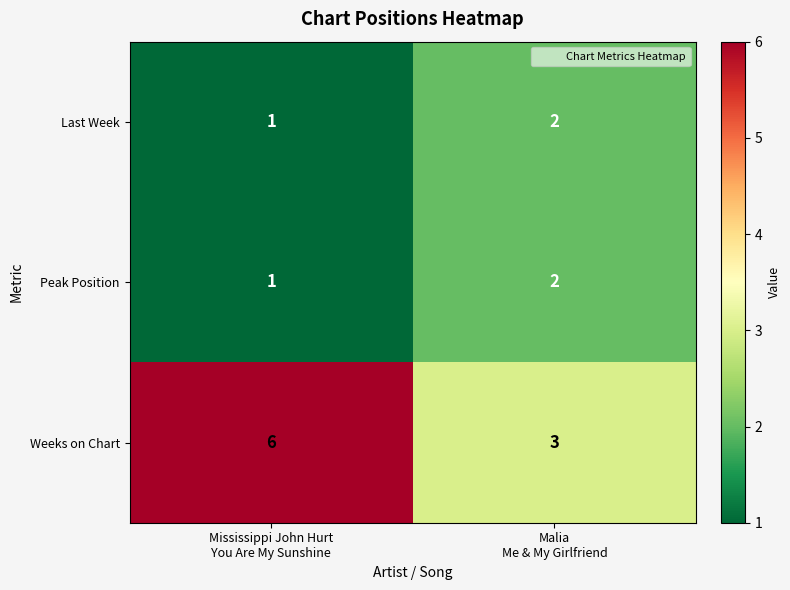

Reading left to right, list all the values displayed in this chart.

Last Week: 1	2
Peak Position: 1	2
Weeks on Chart: 6	3